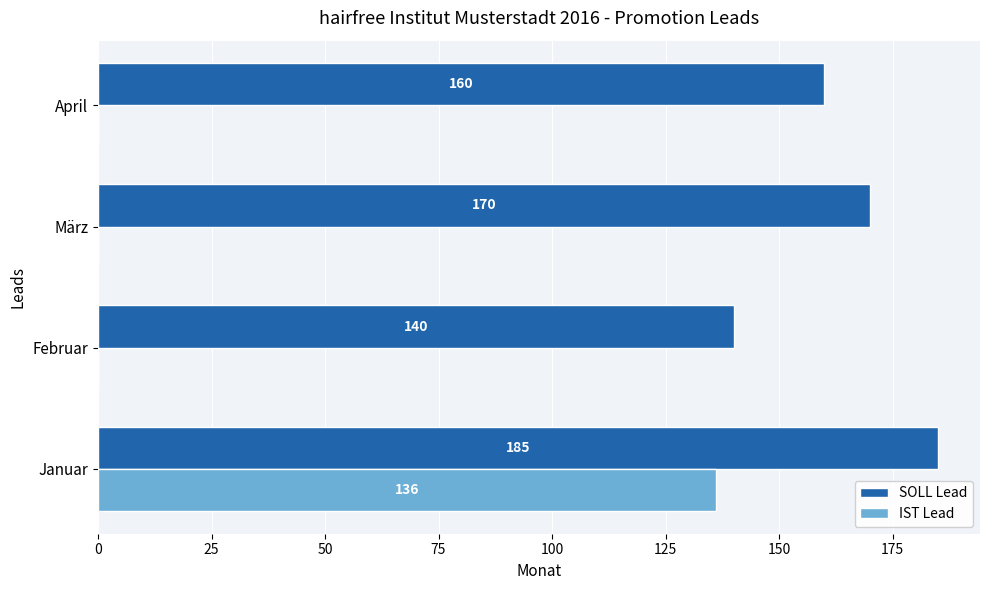

Is the value of IST Lead at Januar greater than the value of SOLL Lead at Februar?

No